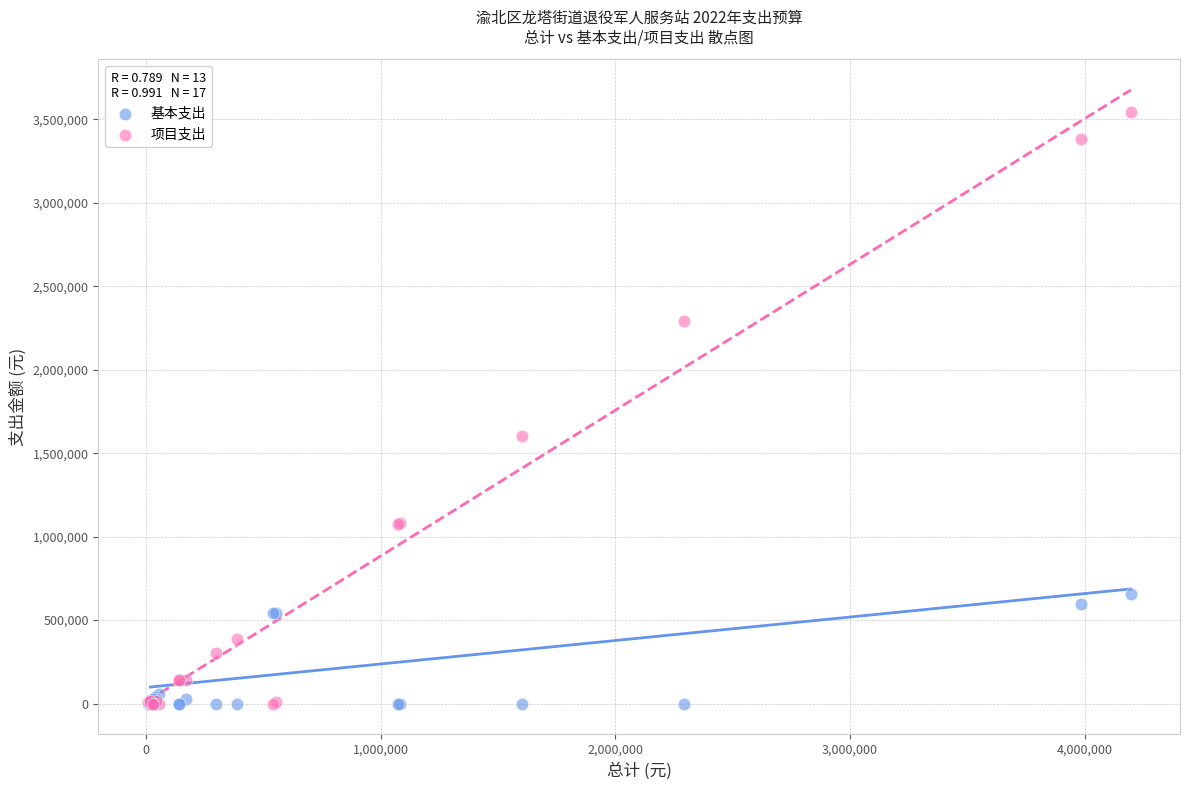

Which series contains the highest Y value?

项目支出